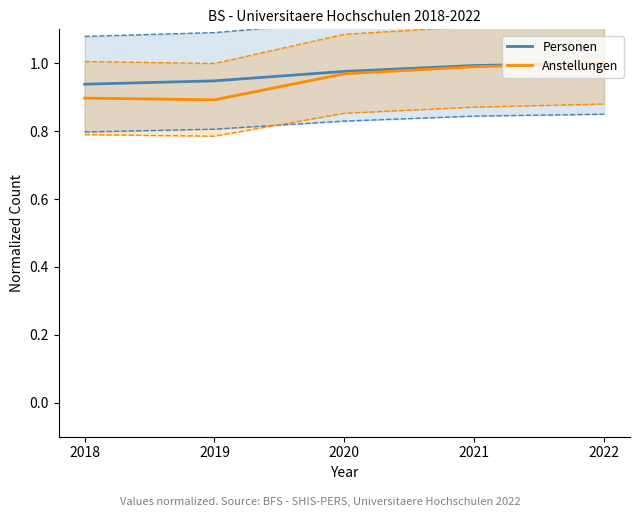

True or false: Anstellungen has more than 0 interior local peaks.

False